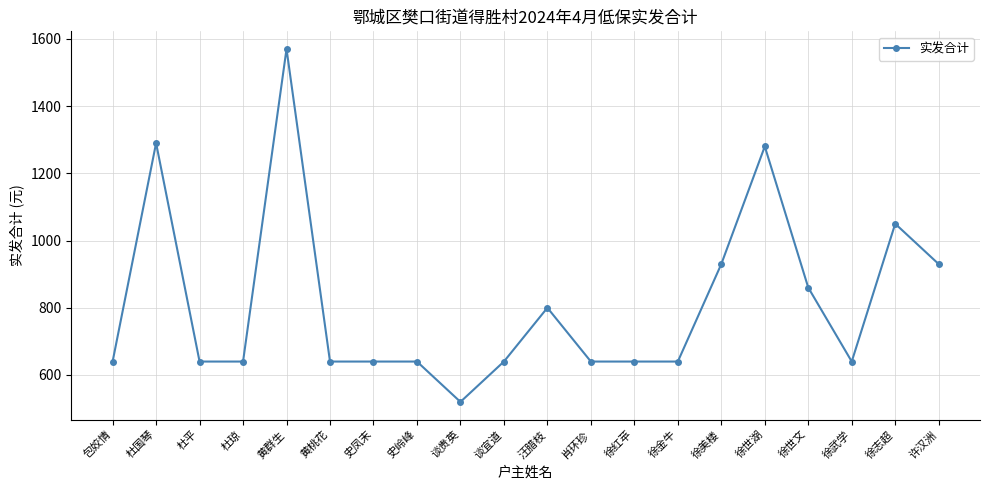

Where is the first local maximum?

杜国琴